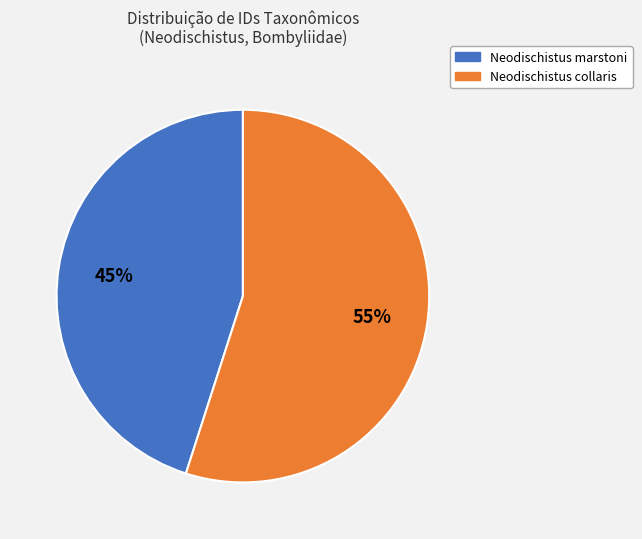

Is Neodischistus collaris the majority of the pie?

Yes